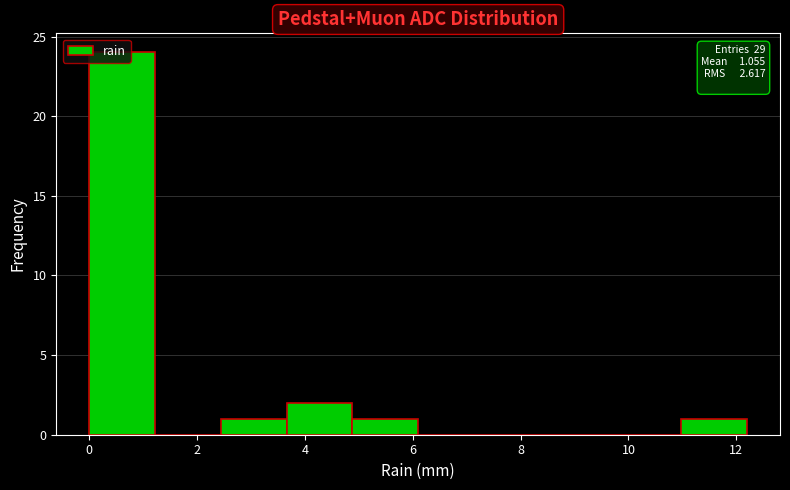

Over which range of the x-axis is the bar tallest?

0.00 to 1.22